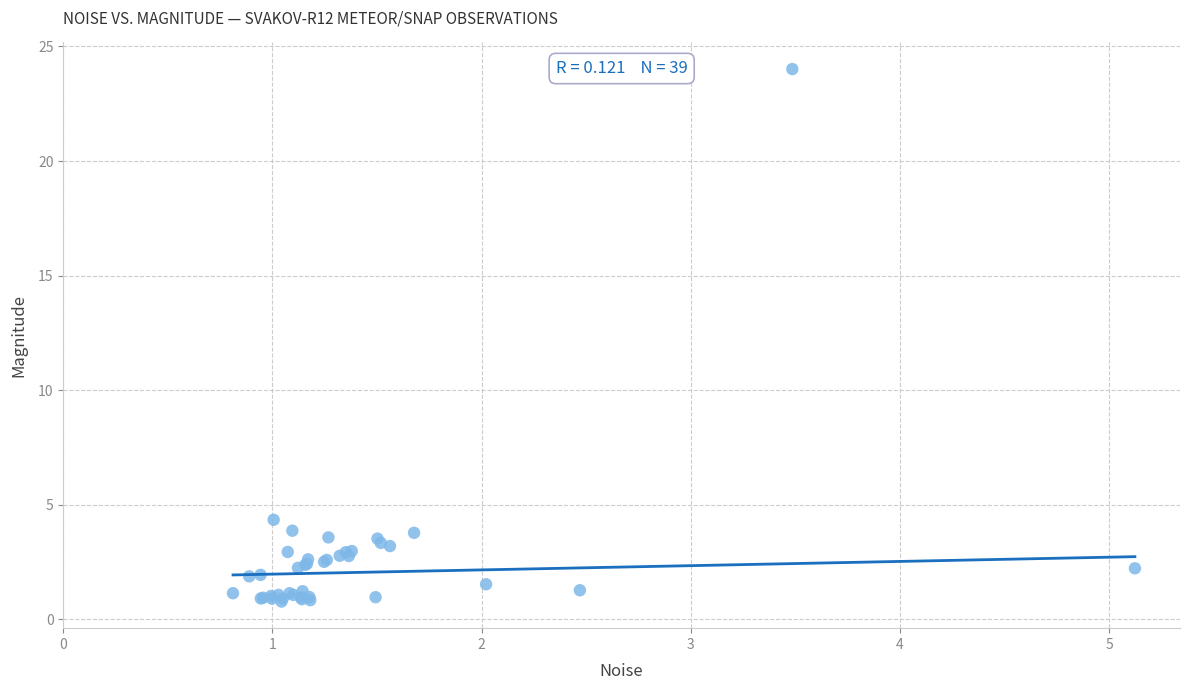

What Y value in the scatter plot is closest to 12?

4.3